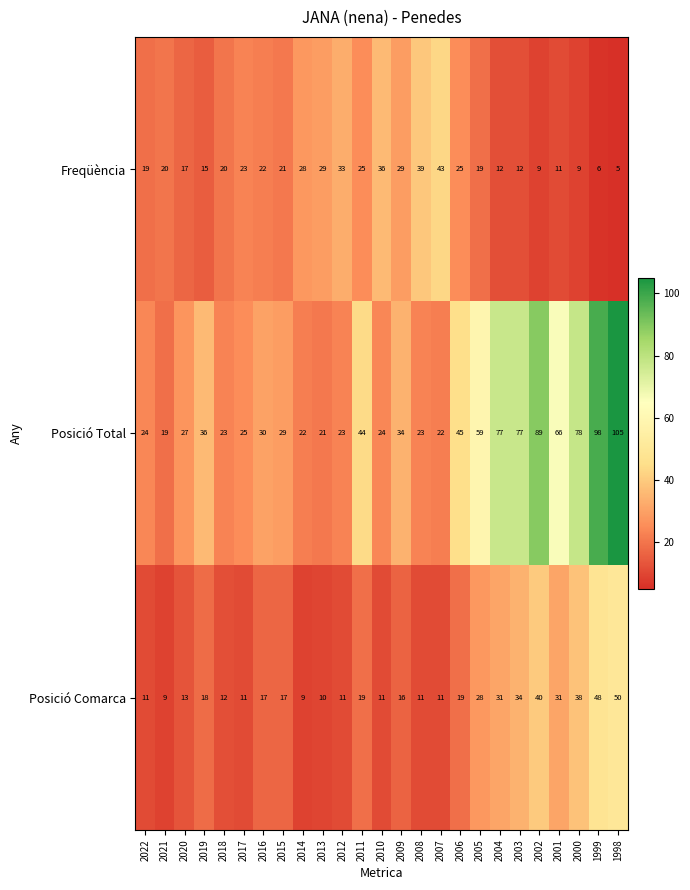

Is it true that Posició Total equals 162 at 1998?

False